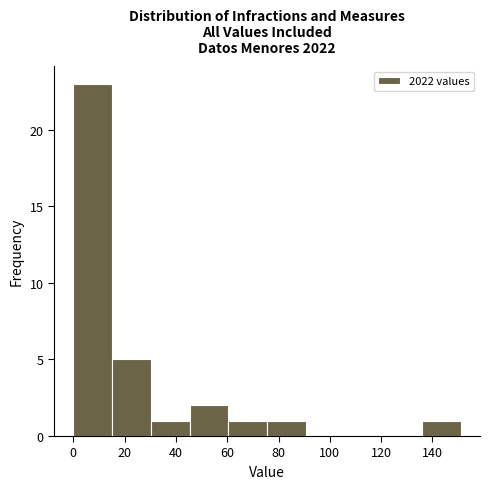

Reading left to right, list every bar in this chart as the range it spans on the x-axis followed by its height. Neither the bar edges nor the heights are printed on the chart, so give them approximately, as read against the axes.

0 to 16: 23
16 to 30: 5
30 to 46: 1
46 to 60: 2
60 to 76: 1
76 to 90: 1
90 to 106: 0
106 to 120: 0
120 to 136: 0
136 to 152: 1